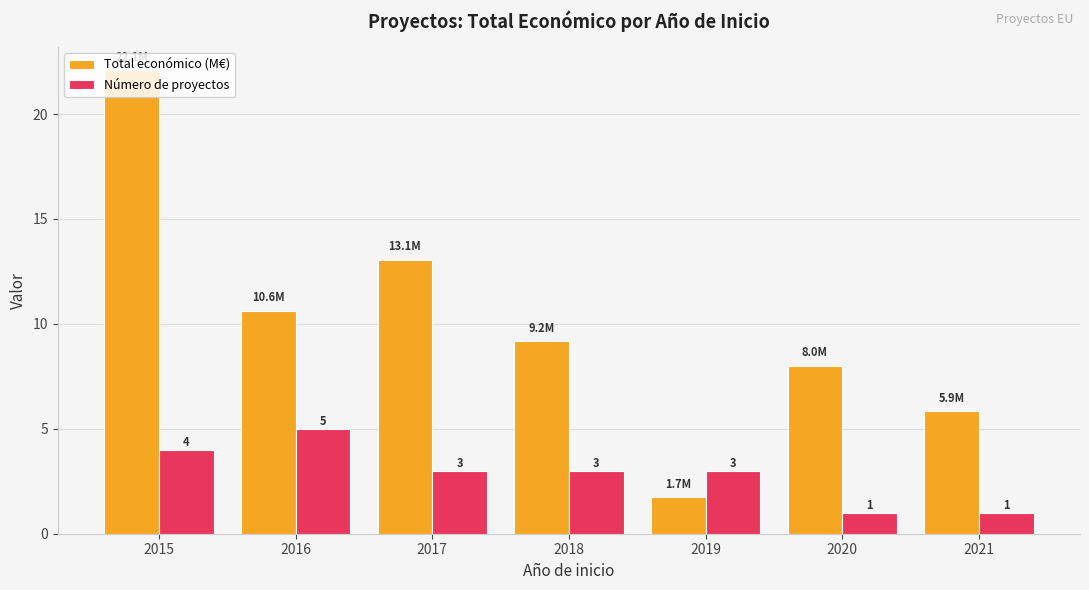

The value of Número de proyectos at 2018 is 1.8. True or false?

False